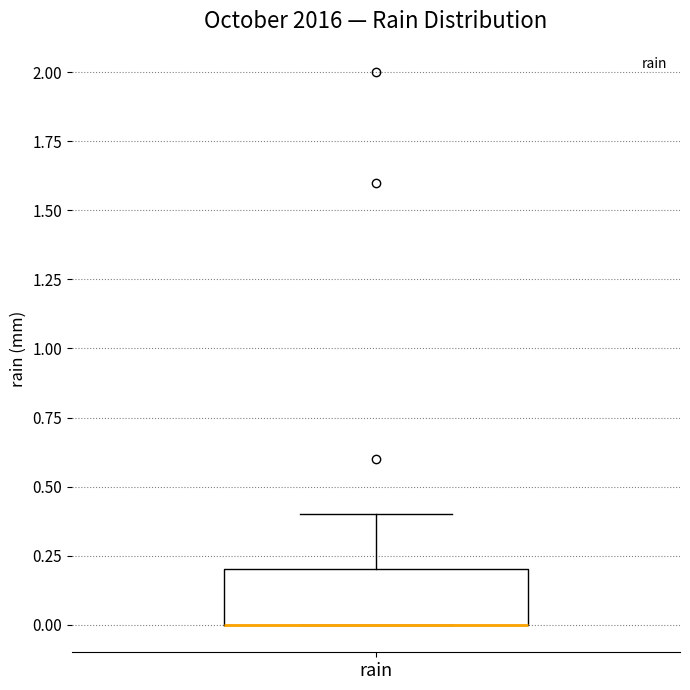

Read this box plot against the y-axis: the position of the median line, the range covered by the box, and the ends of both whiskers. The values are not printed on the chart, so give them approximately, as read against the axis.

median 0.0 (drawn on the box's lower edge), box 0.0 to 0.2, whiskers 0.0 to 0.4